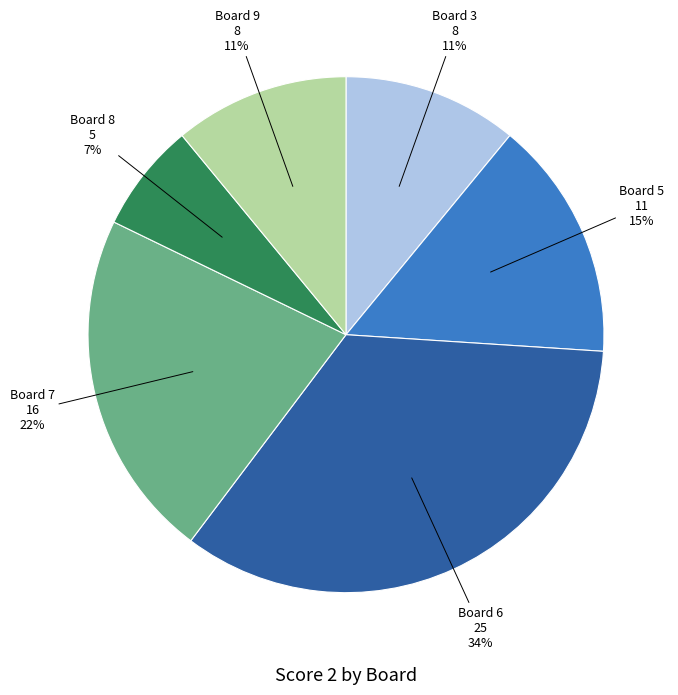

Which has a higher value, Board 7 16 22% or Board 3 8 11%?

Board 7 16 22%